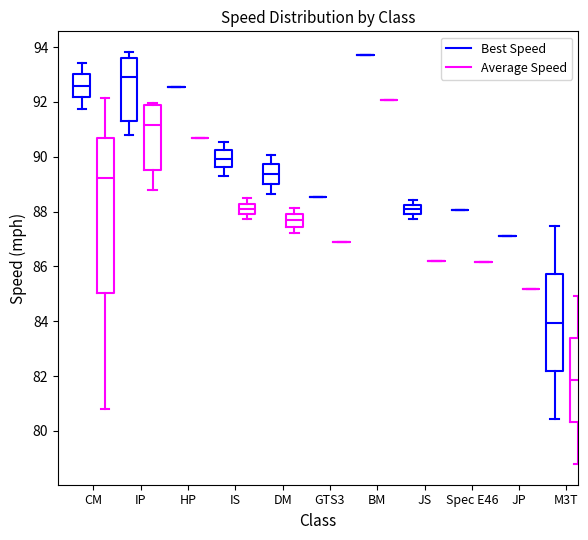

Reading left to right, read every box against the y-axis: the position of its median line, the range the box covers, and the ends of its whiskers. The values are not printed on the chart, so give them approximately, as read against the axis.

CM (Best Speed): median 92.6, box 92.2 to 93.0, whiskers 91.8 to 93.4
CM (Average Speed): median 89.2, box 85.0 to 90.6, whiskers 80.8 to 92.2
IP (Best Speed): median 93.0, box 91.4 to 93.6, whiskers 90.8 to 93.8
IP (Average Speed): median 91.2, box 89.6 to 91.8, whiskers 88.8 to 92.0
HP (Best Speed): box collapsed to a line at 92.6, whiskers 92.6 to 92.6
HP (Average Speed): box collapsed to a line at 90.6, whiskers 90.6 to 90.6
IS (Best Speed): median 90.0, box 89.6 to 90.2, whiskers 89.4 to 90.6
IS (Average Speed): median 88.0 (inside the box), box 88.0 to 88.2, whiskers 87.8 to 88.4
DM (Best Speed): median 89.4, box 89.0 to 89.8, whiskers 88.6 to 90.0
DM (Average Speed): median 87.6, box 87.4 to 88.0, whiskers 87.2 to 88.2
GTS3 (Best Speed): box collapsed to a line at 88.6, whiskers 88.6 to 88.6
GTS3 (Average Speed): box collapsed to a line at 86.8, whiskers 86.8 to 86.8
BM (Best Speed): box collapsed to a line at 93.8, whiskers 93.8 to 93.8
BM (Average Speed): box collapsed to a line at 92.0, whiskers 92.0 to 92.0
JS (Best Speed): median 88.0 (inside the box), box 88.0 to 88.2, whiskers 87.8 to 88.4
JS (Average Speed): box collapsed to a line at 86.2, whiskers 86.2 to 86.2
Spec E46 (Best Speed): box collapsed to a line at 88.0, whiskers 88.0 to 88.0
Spec E46 (Average Speed): box collapsed to a line at 86.2, whiskers 86.2 to 86.2
JP (Best Speed): box collapsed to a line at 87.0, whiskers 87.0 to 87.0
JP (Average Speed): box collapsed to a line at 85.2, whiskers 85.2 to 85.2
M3T (Best Speed): median 84.0, box 82.2 to 85.8, whiskers 80.4 to 87.4
M3T (Average Speed): median 81.8, box 80.4 to 83.4, whiskers 78.8 to 85.0